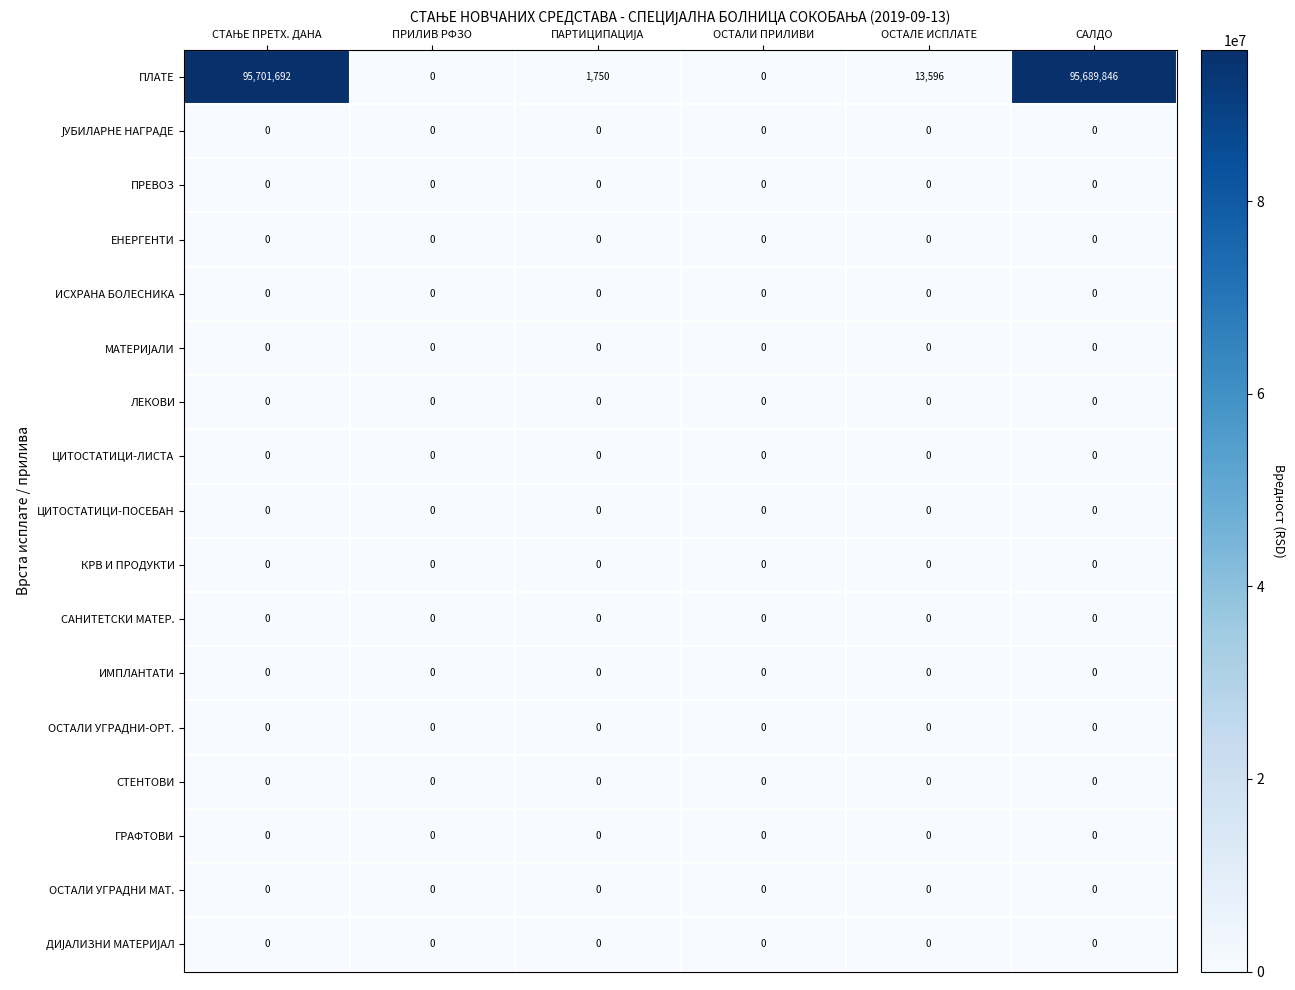

What is the spread (max minus min) of values at САЛДО?

95689846